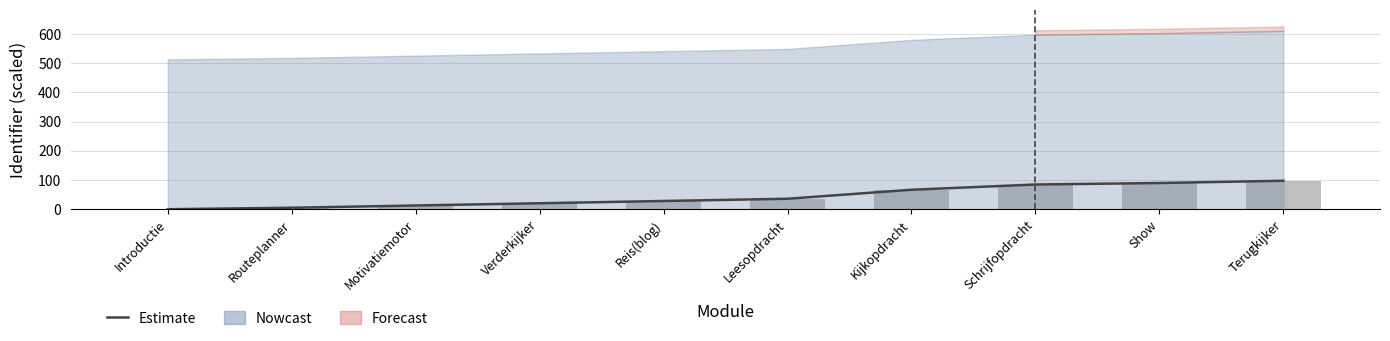

Rank the categories by Estimate value from highest to lowest.

Terugkijker, Show, Schrijfopdracht, Kijkopdracht, Leesopdracht, Reis(blog), Verderkijker, Motivatiemotor, Routeplanner, Introductie